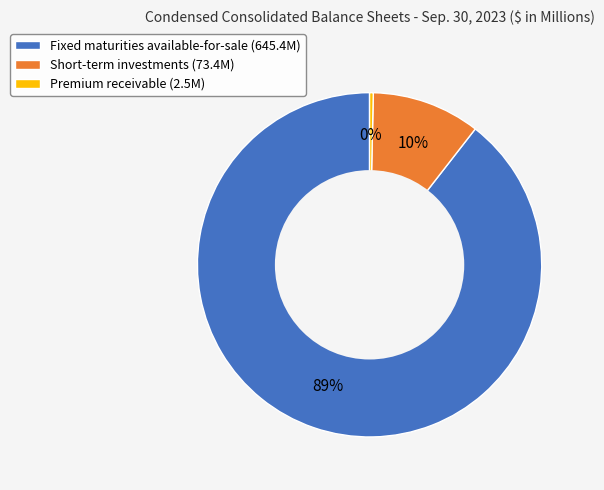

What is the ratio of the value at Fixed maturities available-for-sale to the value at Premium receivable?

258.2